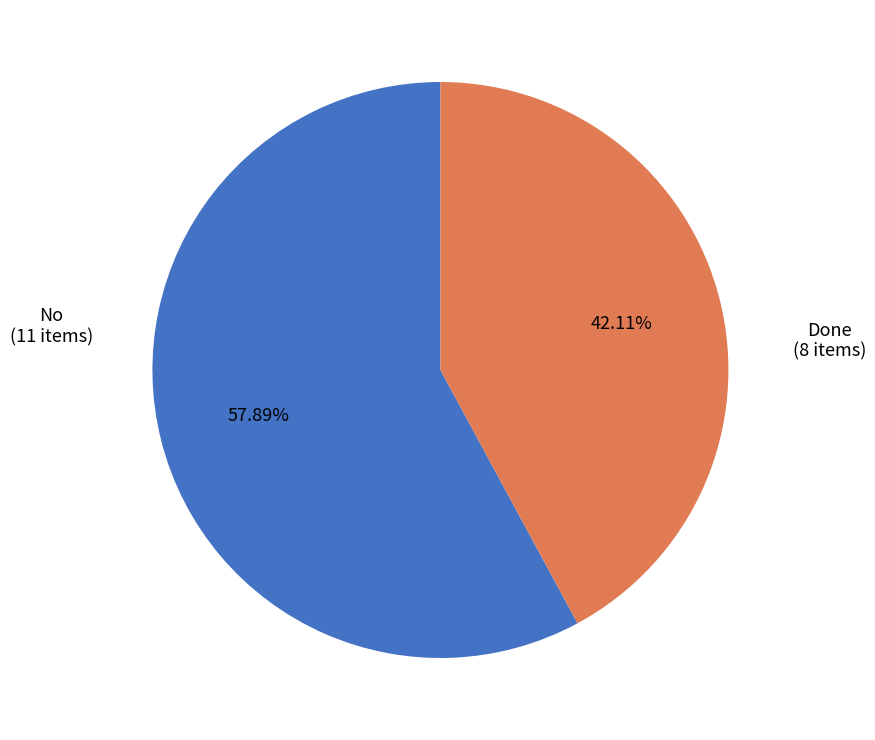

Rank the categories by value from highest to lowest.

No, Done